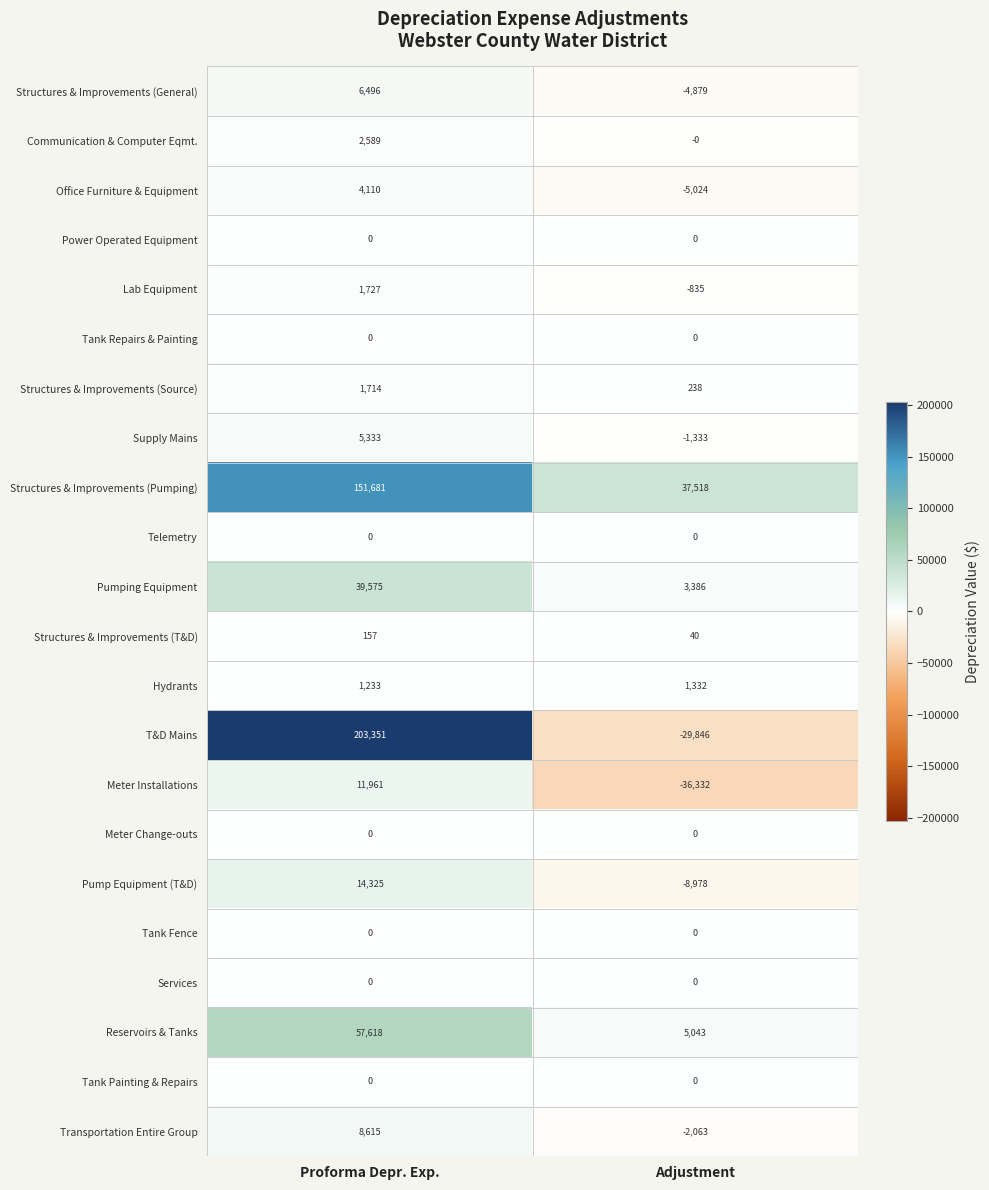

What is the sum of all Structures & Improvements (T&D) values?

197